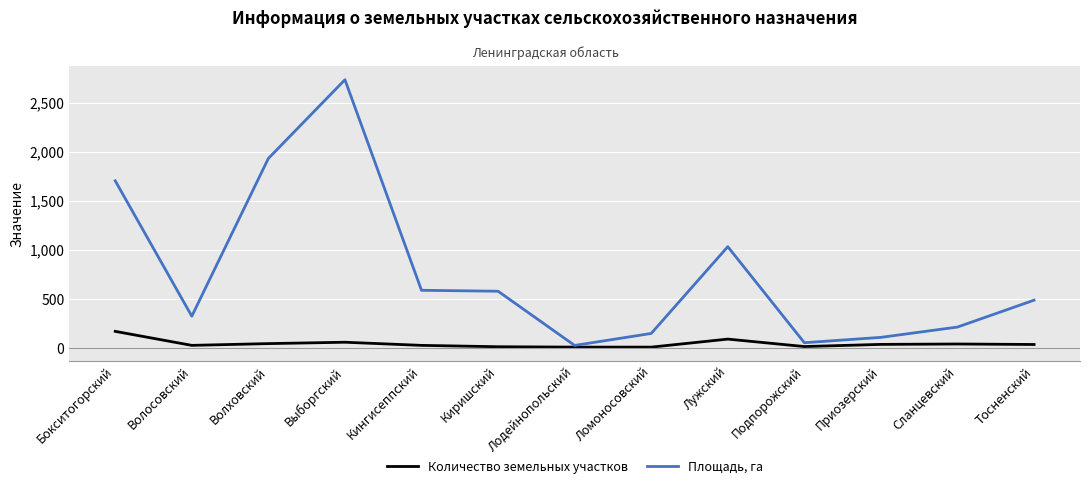

What is the greatest value displayed?

2733.3